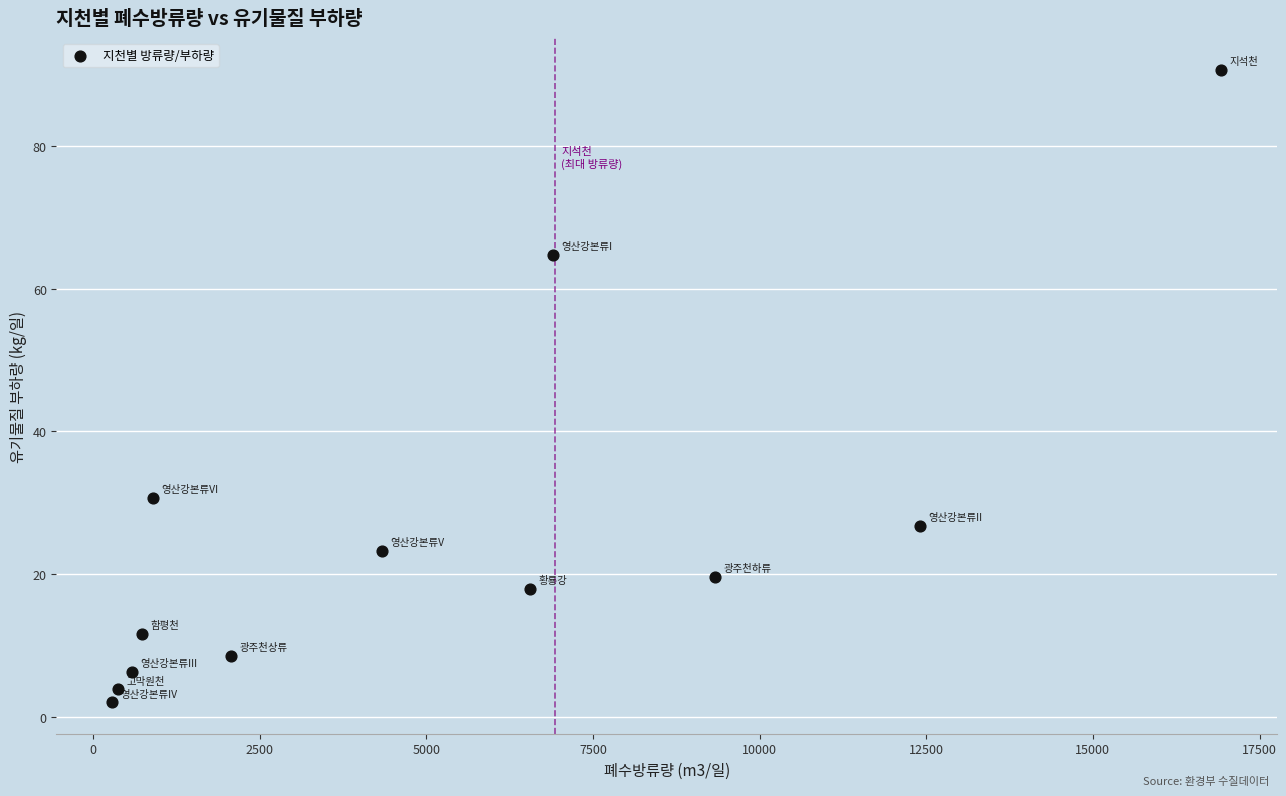

What is the average Y value?

25.5